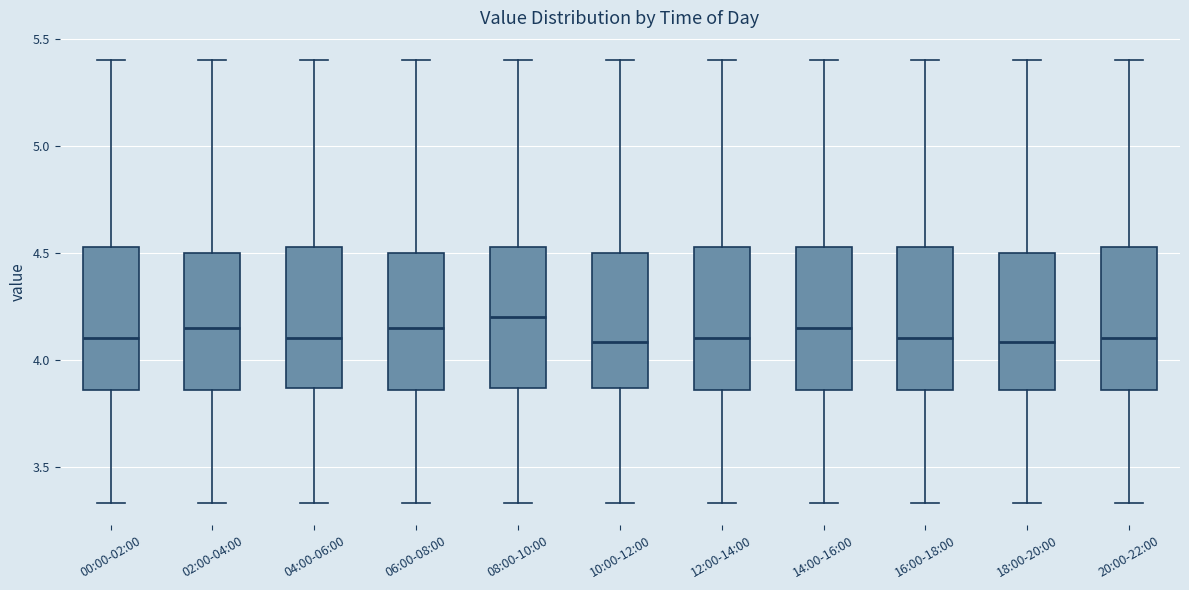

Reading left to right, read every box against the y-axis: the position of its median line, the range the box covers, and the ends of its whiskers. The values are not printed on the chart, so give them approximately, as read against the axis.

00:00-02:00: median 4.10, box 3.85 to 4.55, whiskers 3.35 to 5.40
02:00-04:00: median 4.15, box 3.85 to 4.50, whiskers 3.35 to 5.40
04:00-06:00: median 4.10, box 3.85 to 4.55, whiskers 3.35 to 5.40
06:00-08:00: median 4.15, box 3.85 to 4.50, whiskers 3.35 to 5.40
08:00-10:00: median 4.20, box 3.85 to 4.55, whiskers 3.35 to 5.40
10:00-12:00: median 4.10, box 3.85 to 4.50, whiskers 3.35 to 5.40
12:00-14:00: median 4.10, box 3.85 to 4.55, whiskers 3.35 to 5.40
14:00-16:00: median 4.15, box 3.85 to 4.55, whiskers 3.35 to 5.40
16:00-18:00: median 4.10, box 3.85 to 4.55, whiskers 3.35 to 5.40
18:00-20:00: median 4.10, box 3.85 to 4.50, whiskers 3.35 to 5.40
20:00-22:00: median 4.10, box 3.85 to 4.55, whiskers 3.35 to 5.40